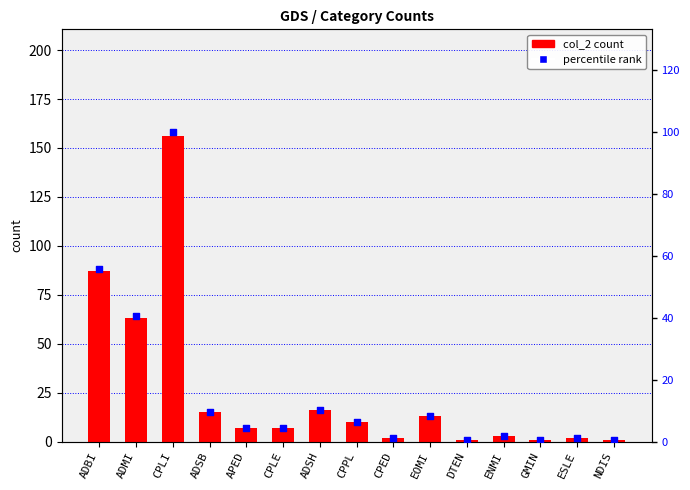

What are all the series names shown in the legend?

col_2 count, percentile rank